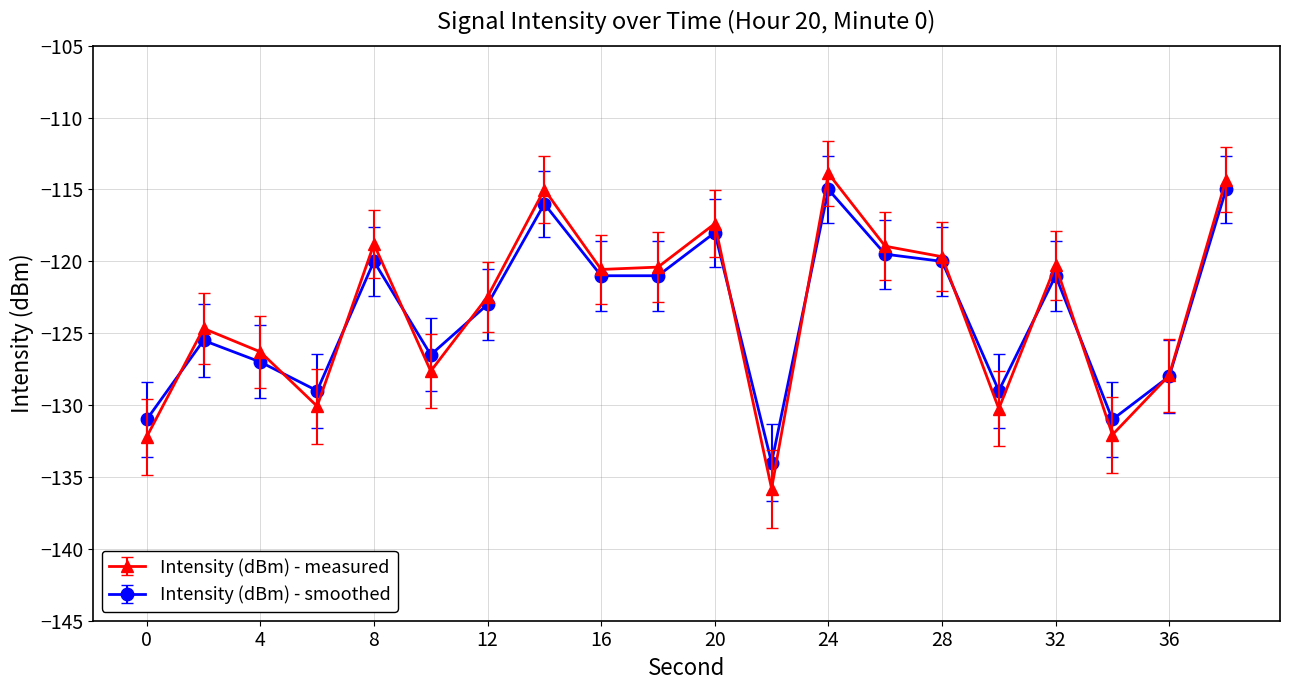

What is the sum of all Intensity (dBm) - measured values?

-2468.6